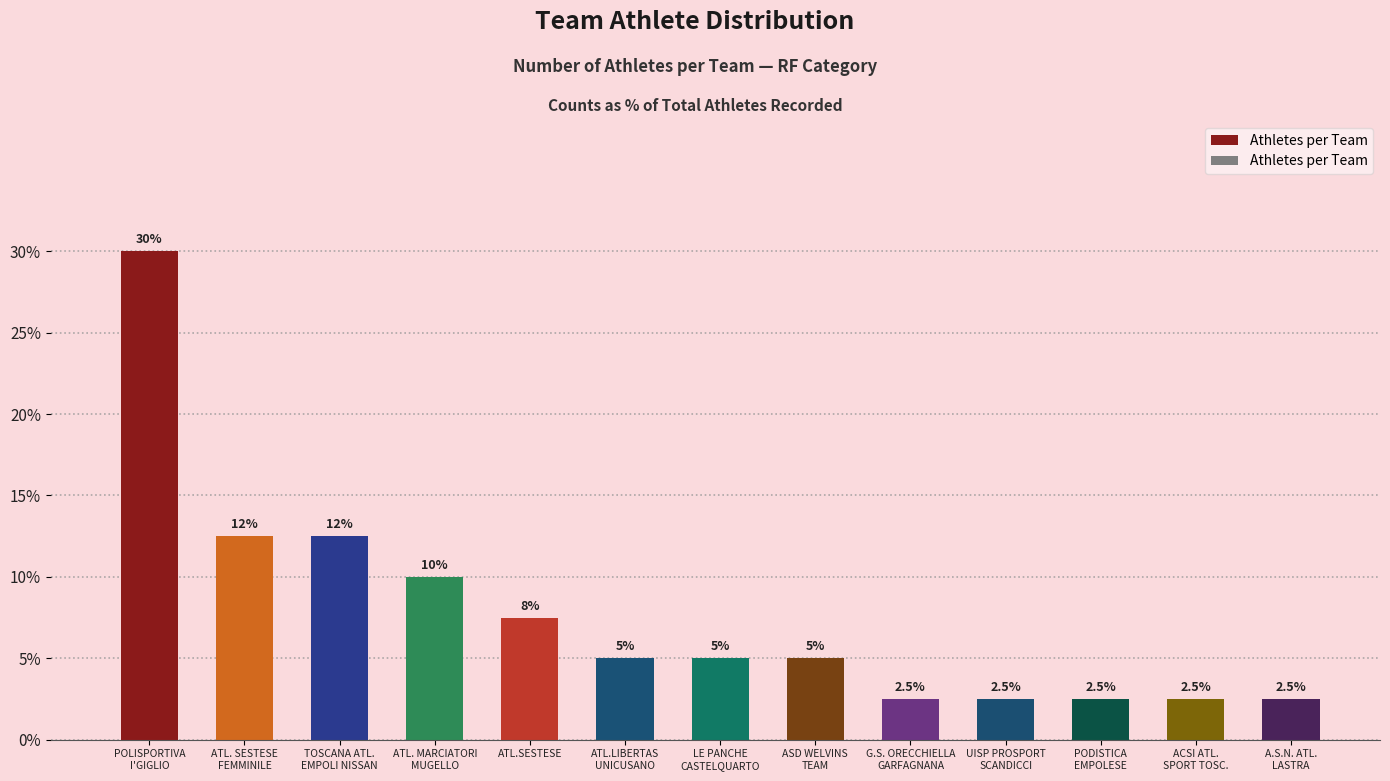

How many distinct data groups are displayed?

1